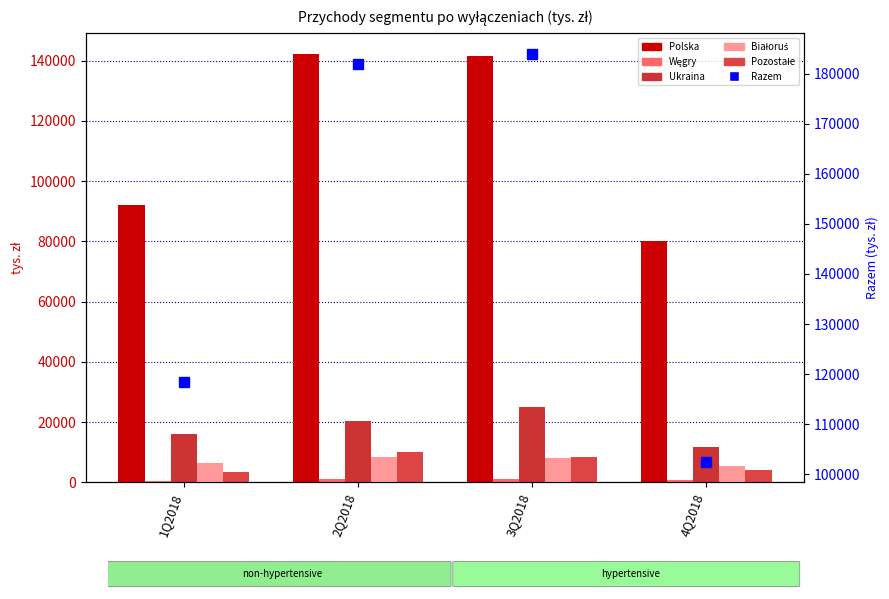

What is the maximum value shown in the chart?

184011